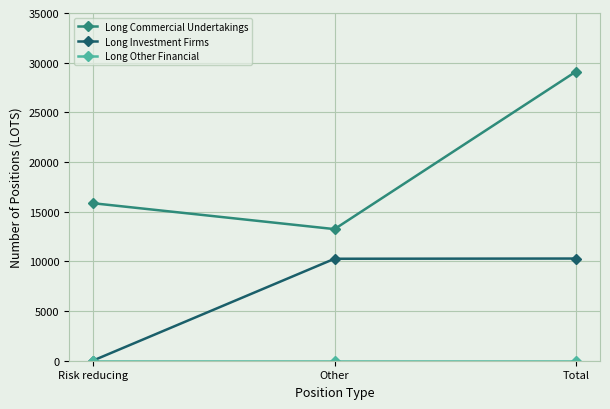

What is the label of the 2nd point from the right?

Other